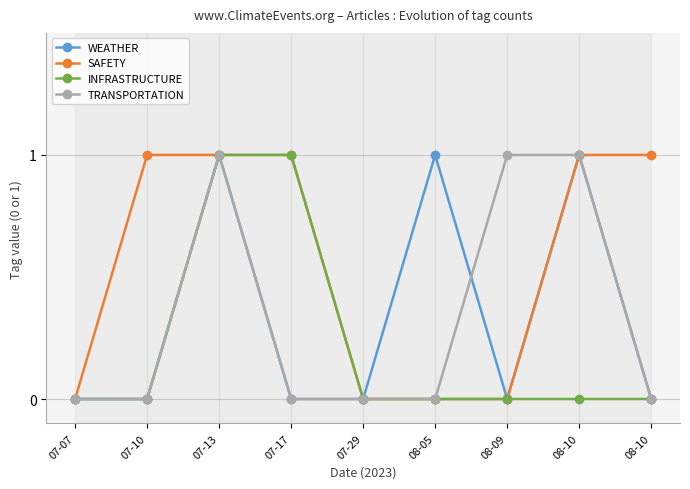

At how many categories does at least one series exceed 0?

7